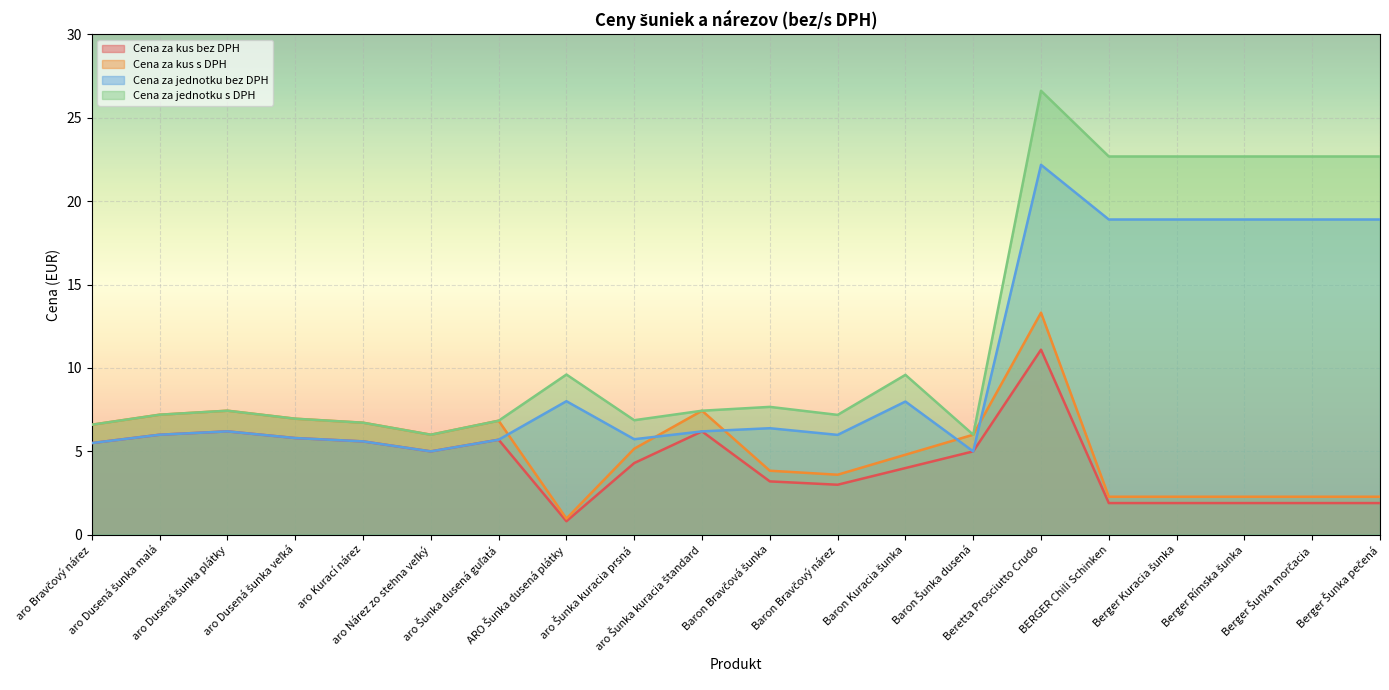

What value does the Cena za kus s DPH series have at aro Dusená šunka veľká?

7.0